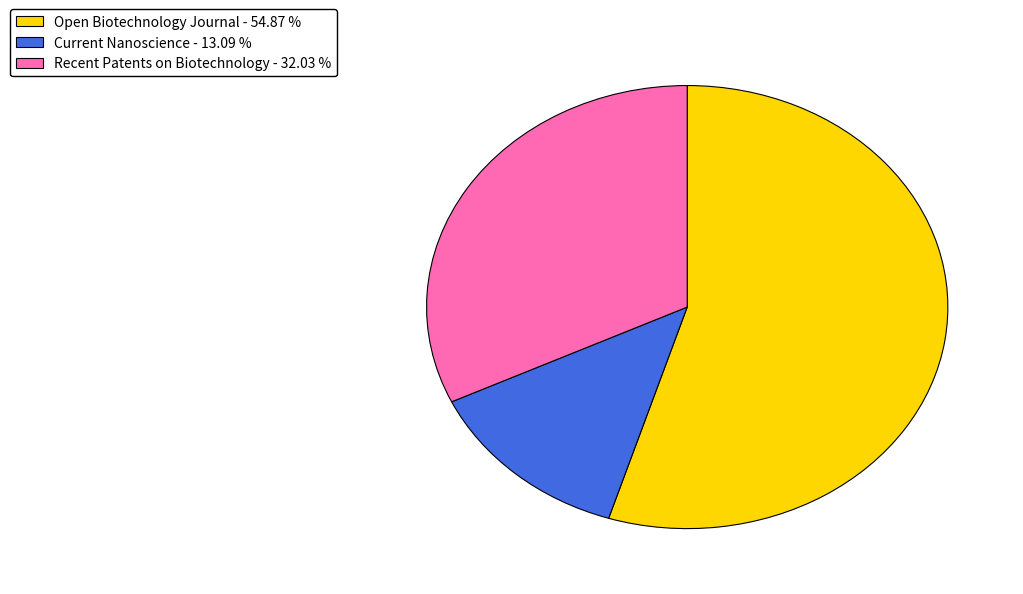

Which category has the biggest portion of the pie?

Open Biotechnology Journal